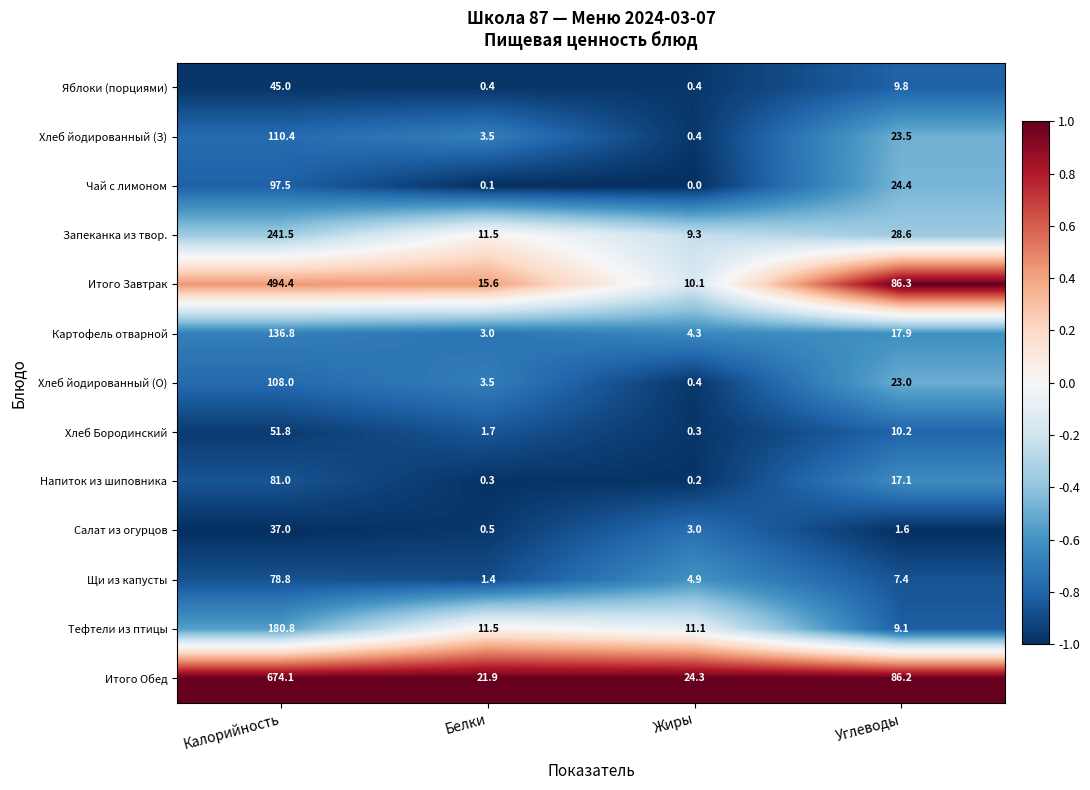

What is the approximate value of Напиток из шиповника at Белки?

0.3